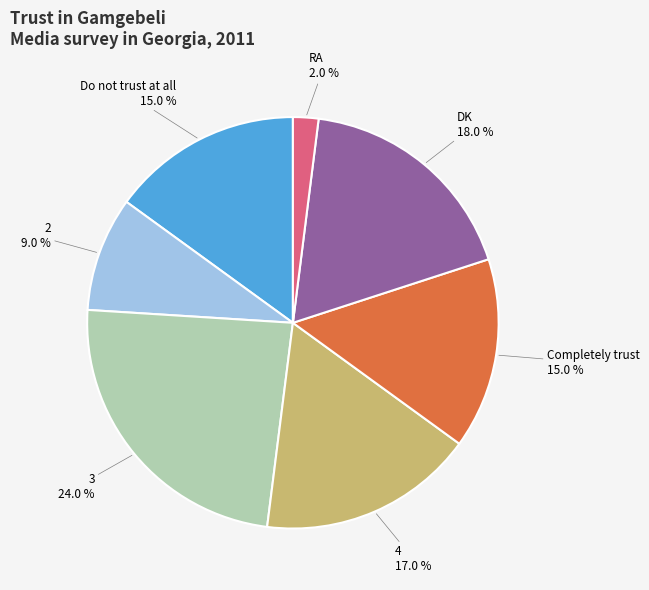

How many slices are in this pie chart?

7